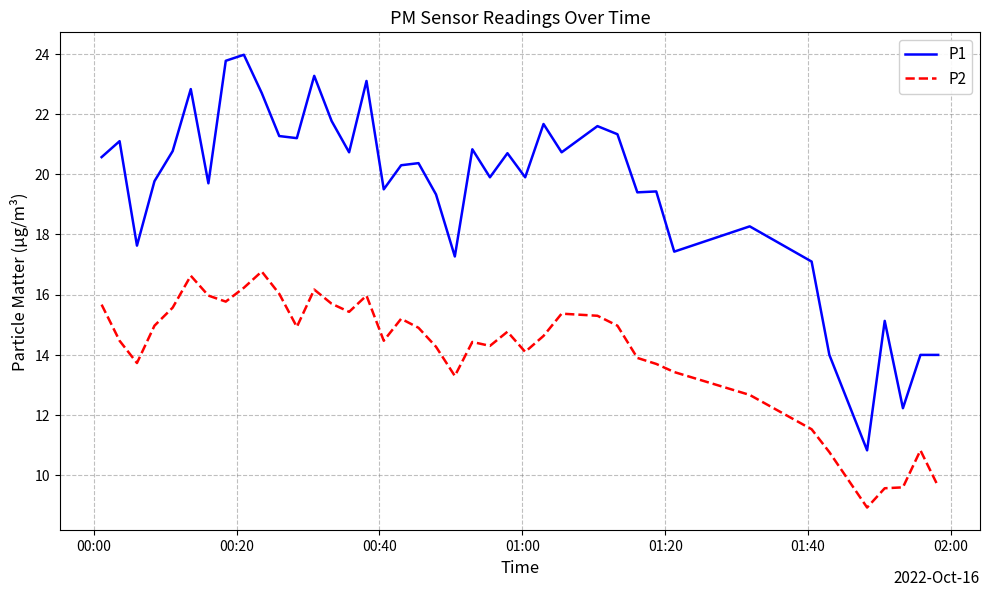

True or false: P1 and P2 intersect in this chart.

False